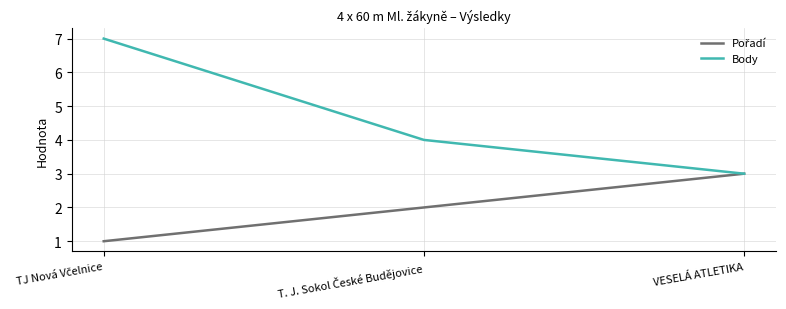

Count the Body values in the range 3 to 7.

3